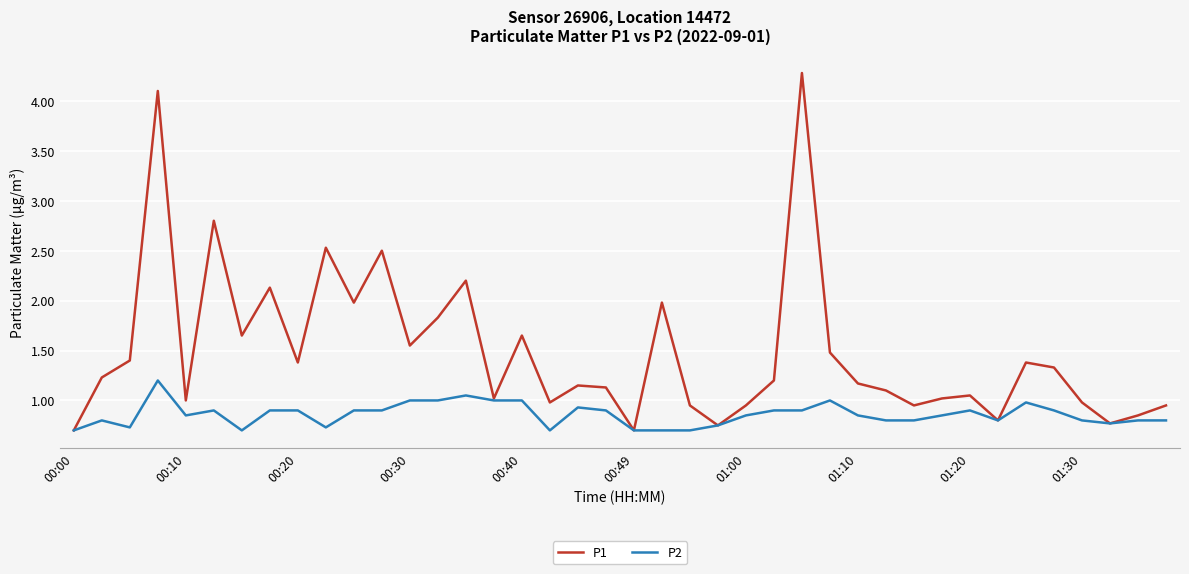

Which series has the widest spread of values?

P1